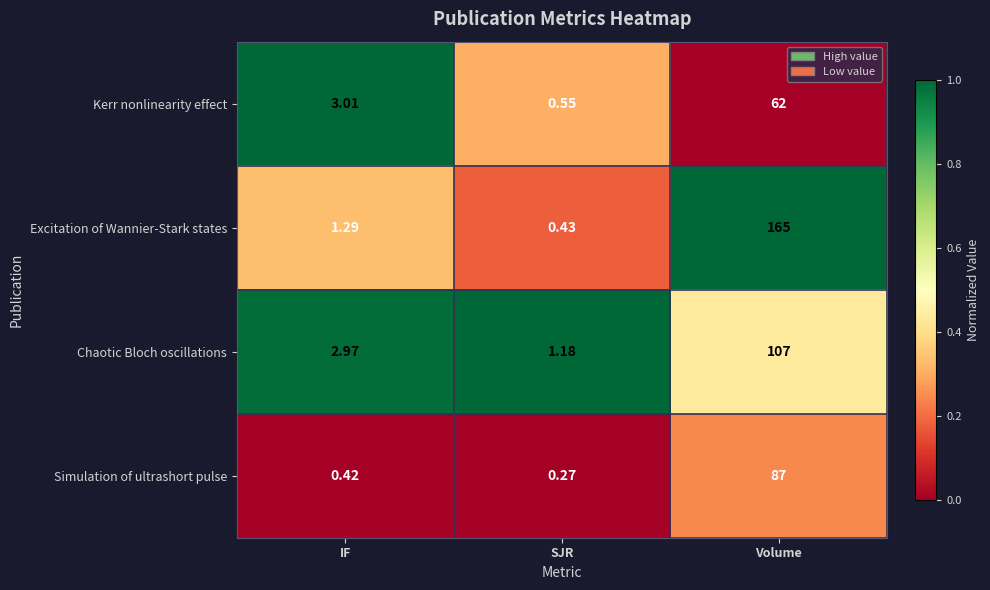

Which label corresponds to the smallest value in the chart?

SJR